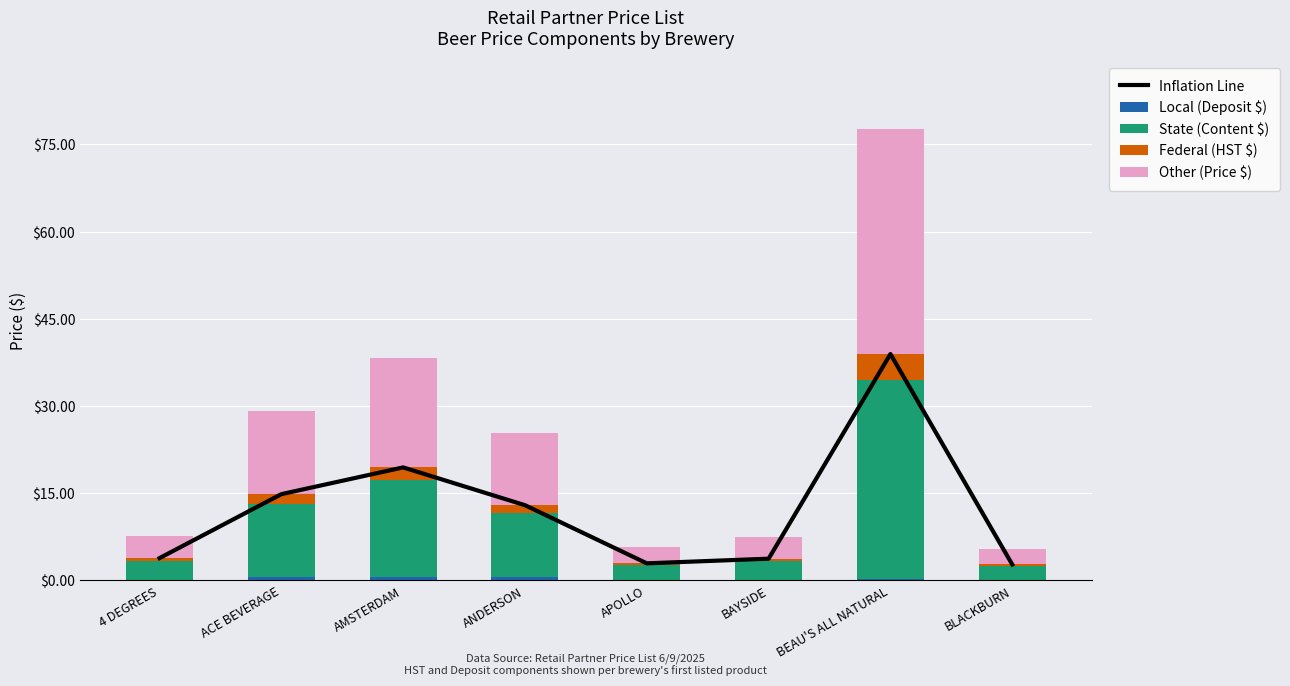

Which series has the largest total across all categories?

Inflation Line